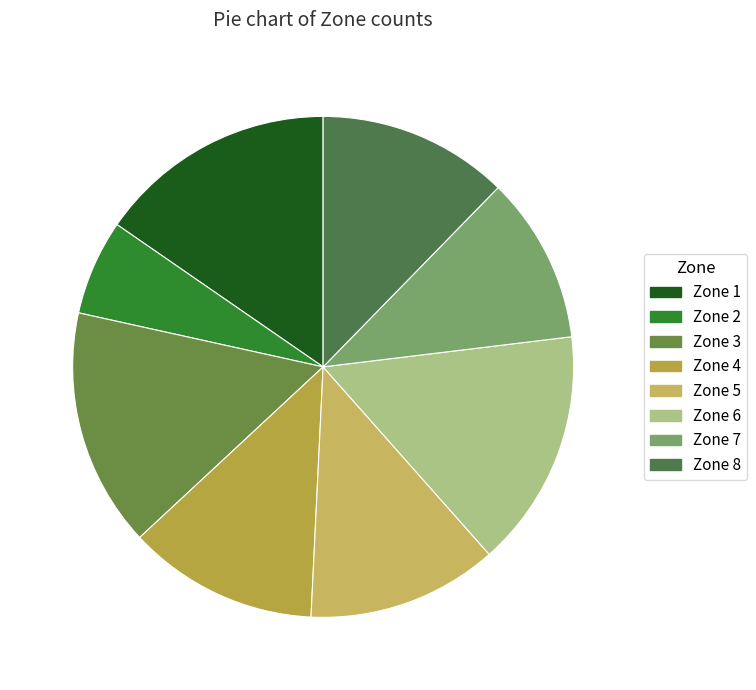

What portion of the pie excludes Zone 4?

87.7%